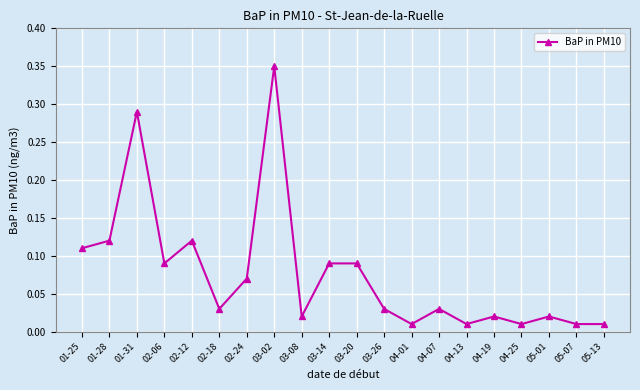

Where is the first local minimum?

02-06